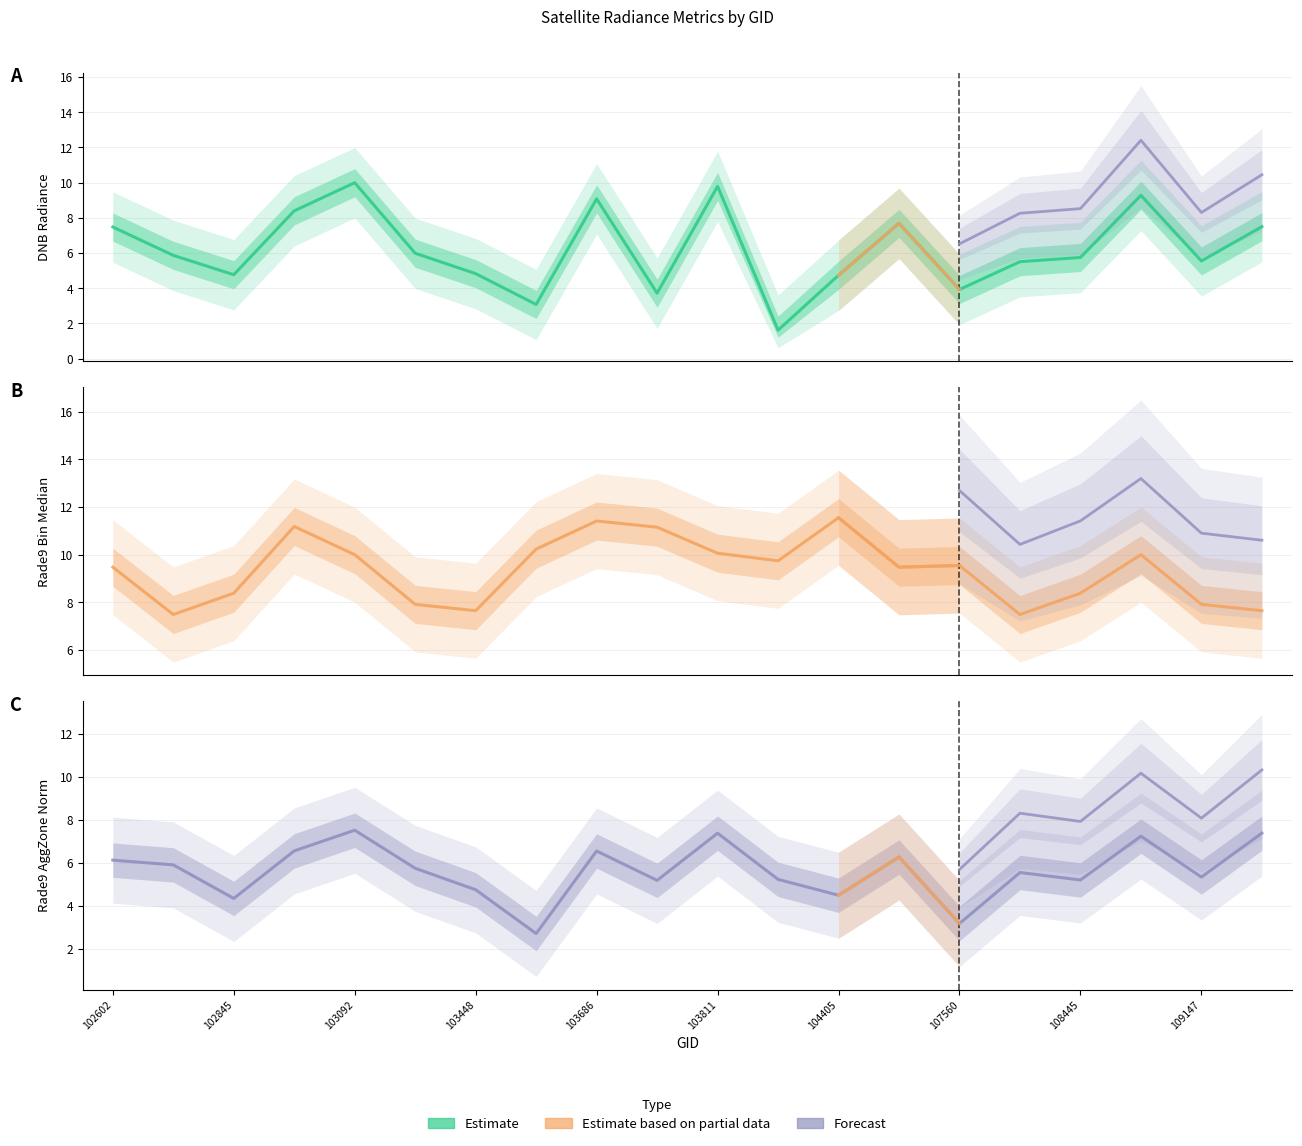

The chart shows a value of 9.9 at 102845. True or false?

False